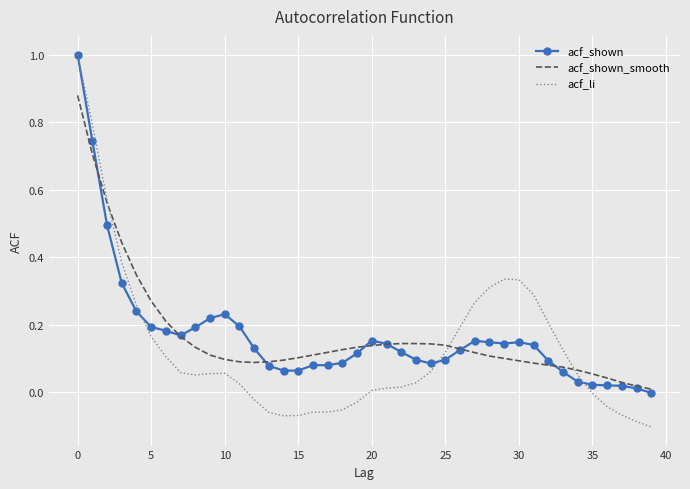

Which series has the widest spread of values?

acf_li